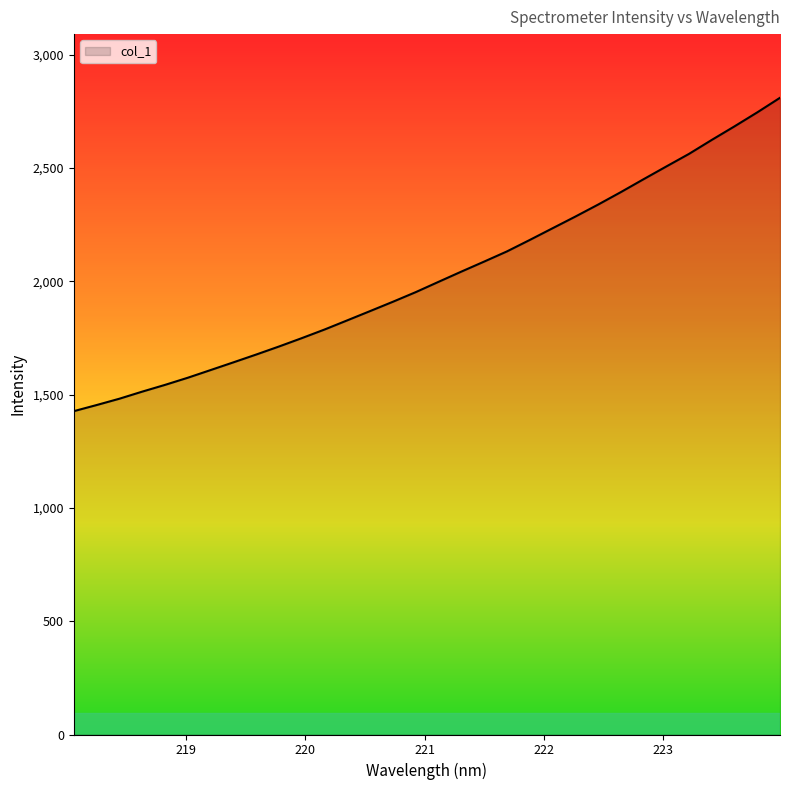

What is the smallest value displayed?

1427.2